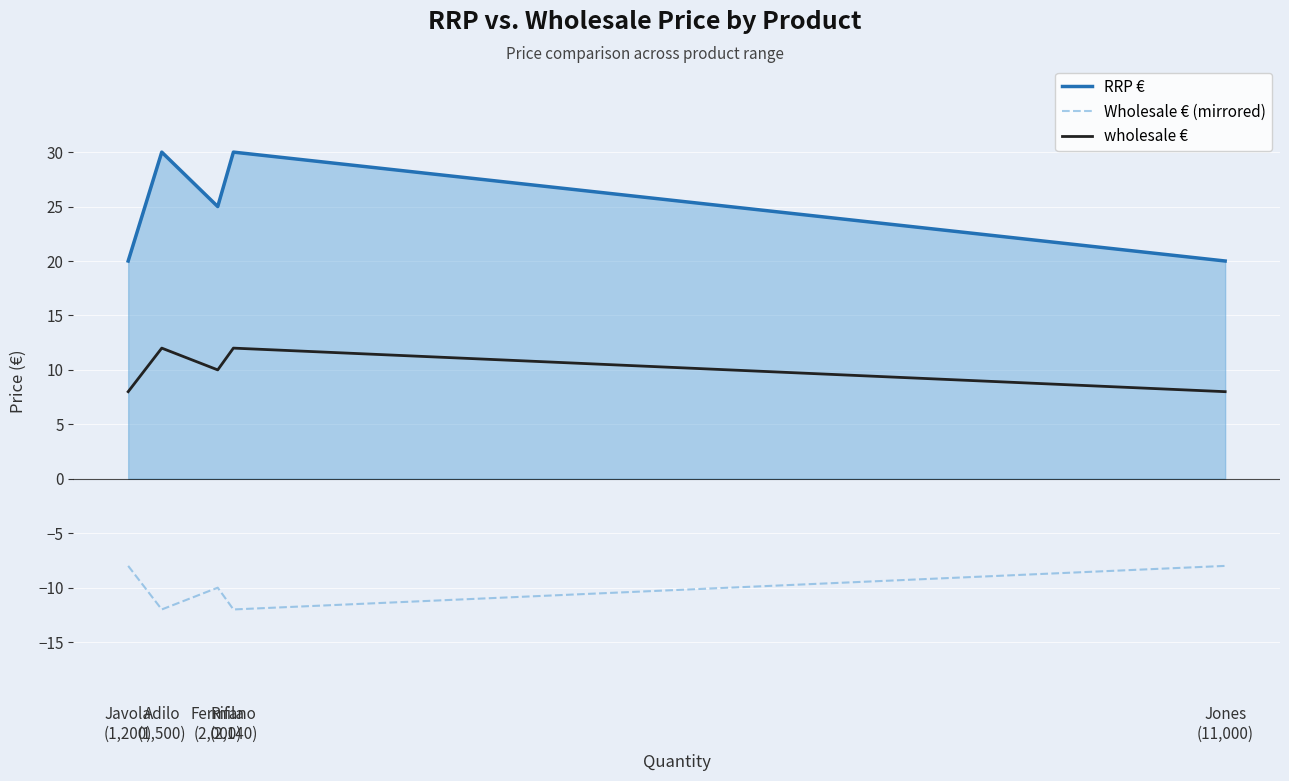

List the series in order of their peak value, lowest first.

Wholesale € (mirrored), wholesale €, RRP €